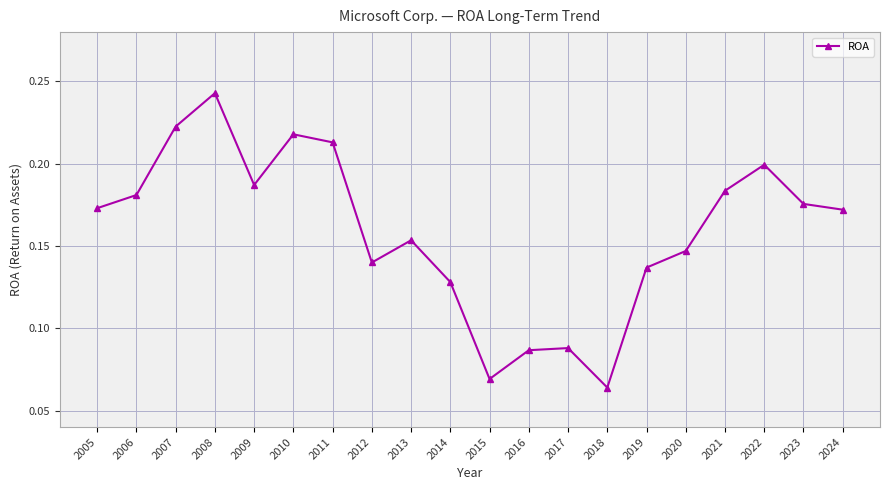

Count the values in the range 0 to 1.

20